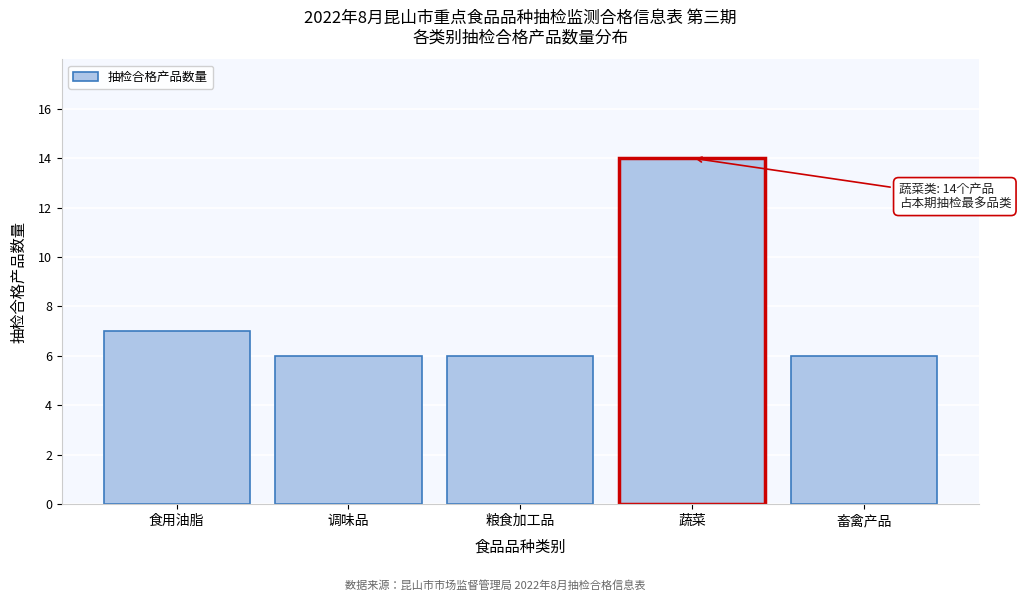

Reading right to left, transcribe all the data shown in this chart.

6	14	6	6	7